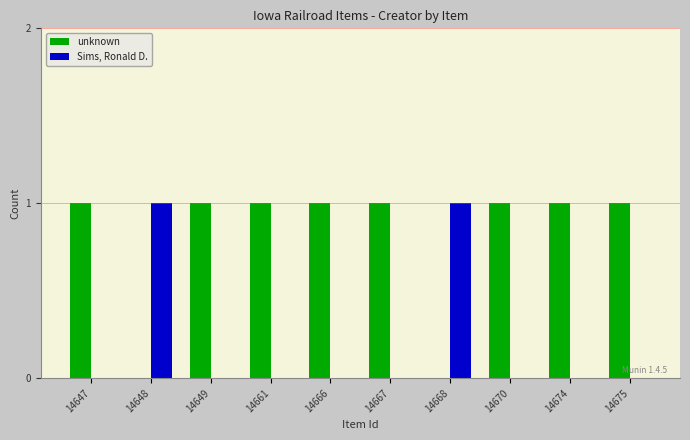

How many distinct data groups are displayed?

2